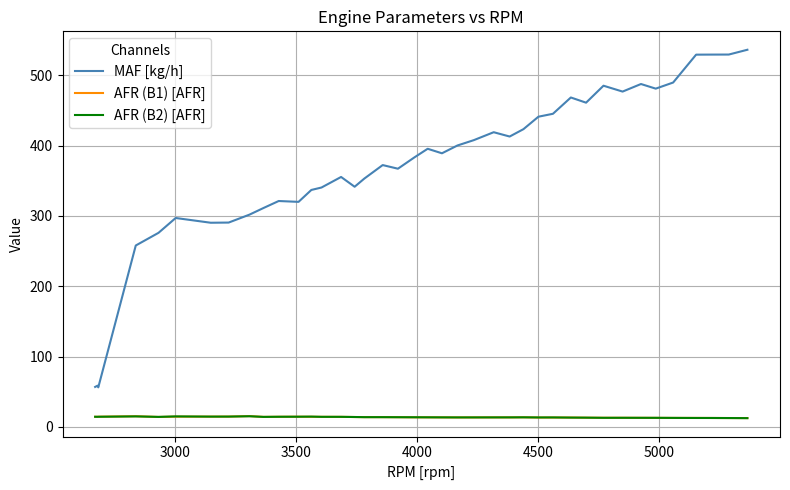

Which series has the widest spread of values?

MAF [kg/h]